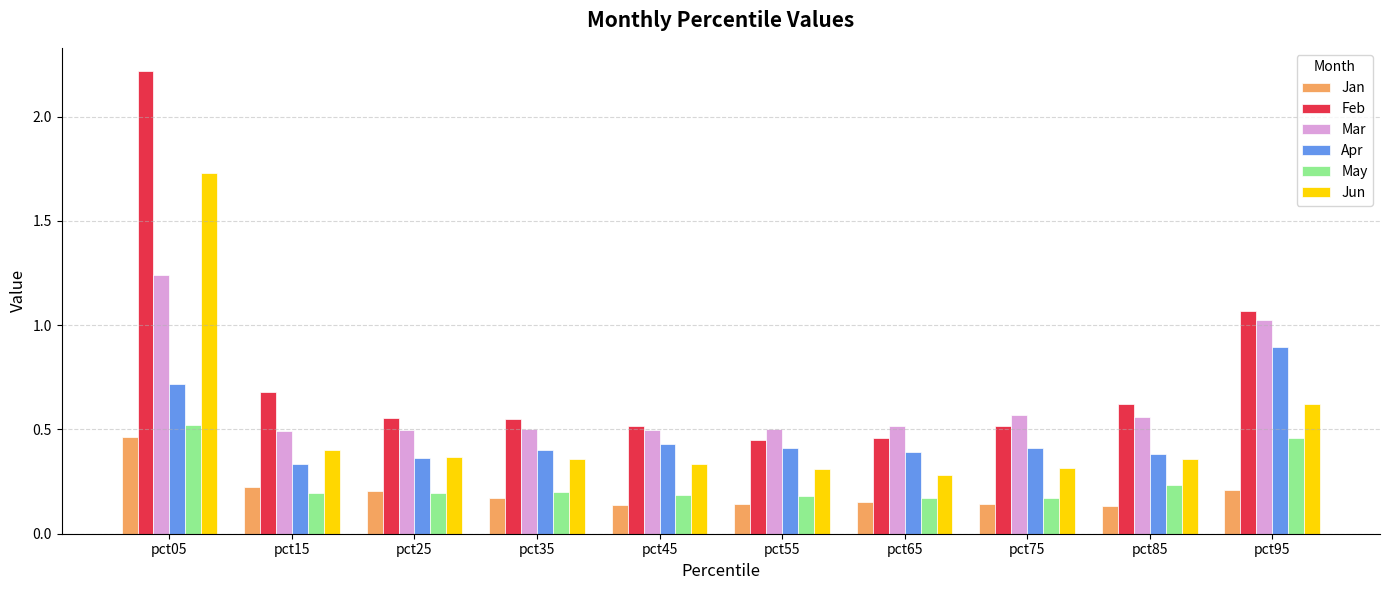

The value of Jan at pct25 is 0.2. True or false?

True